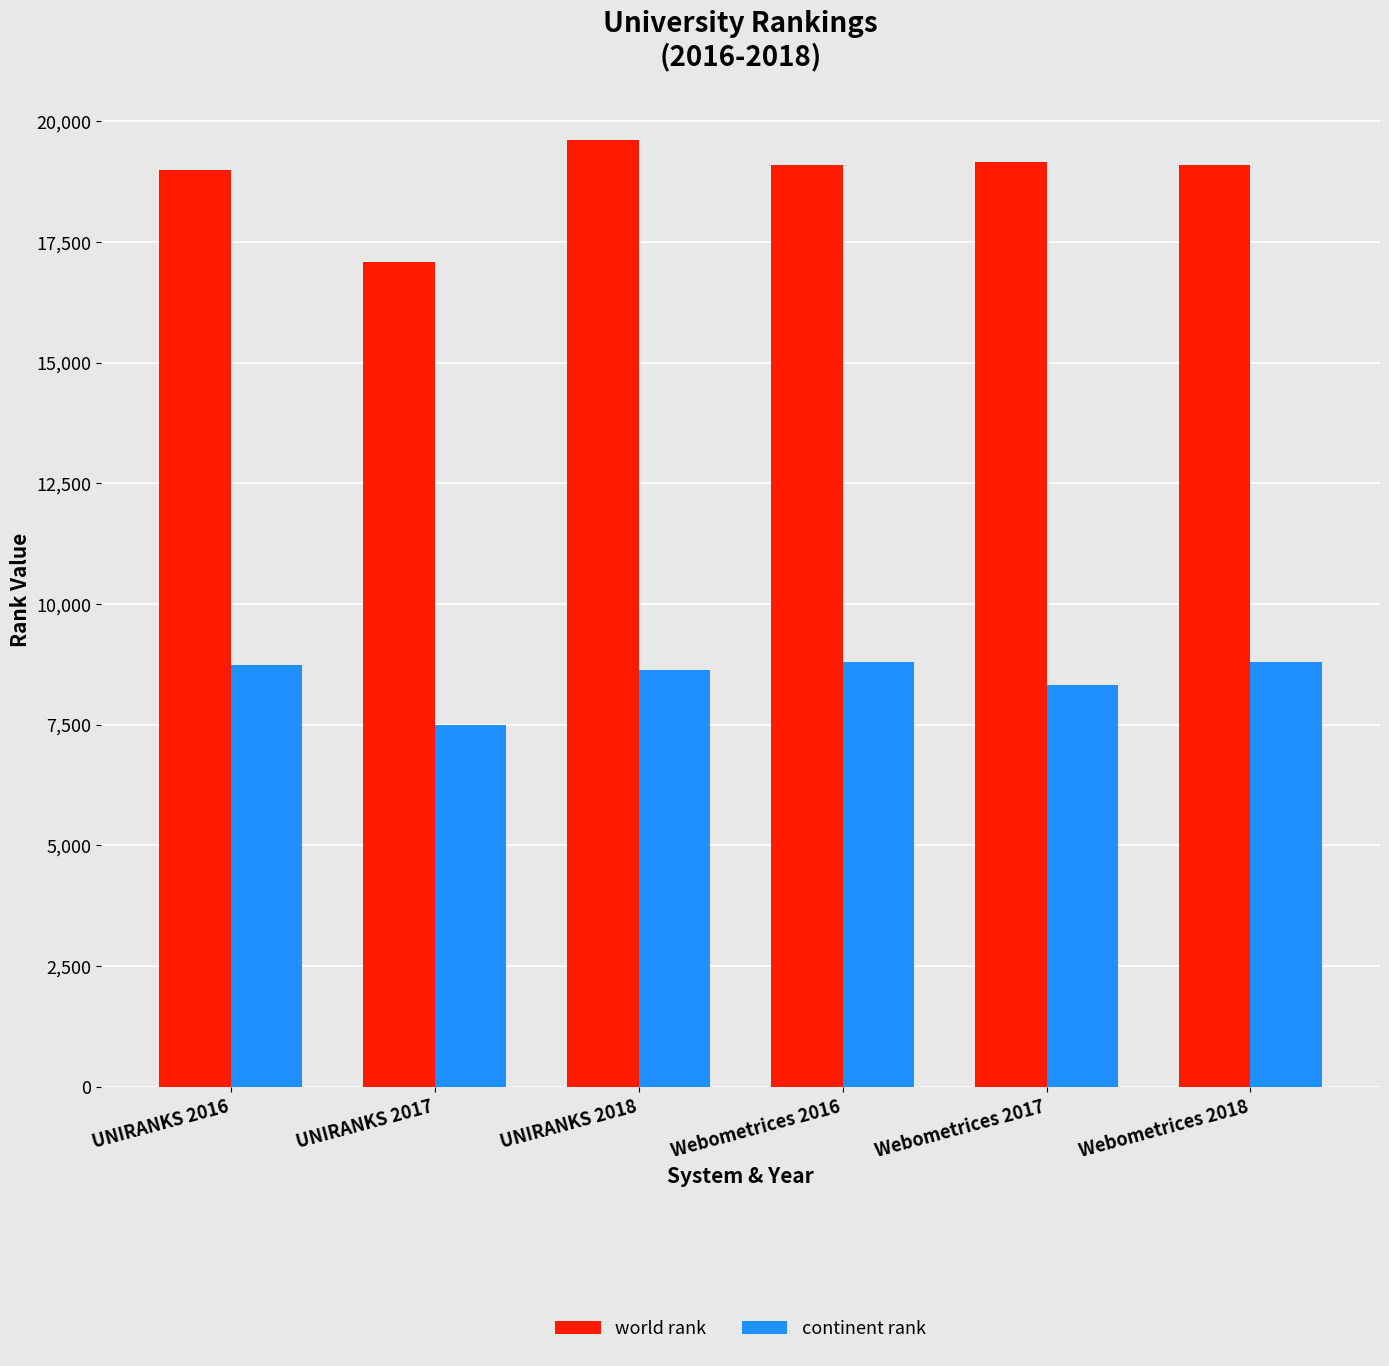

At UNIRANKS 2016, list the series in order from largest to smallest.

world rank, continent rank